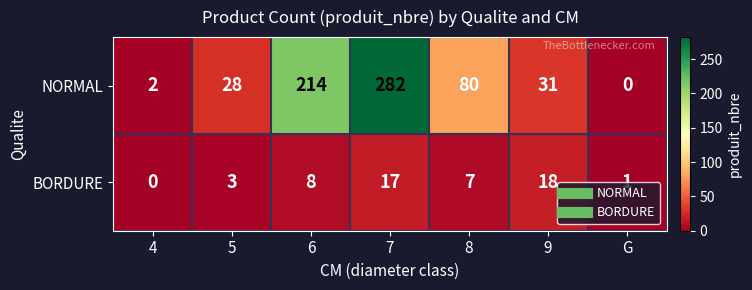

Is it true that BORDURE equals 3 at 5?

True